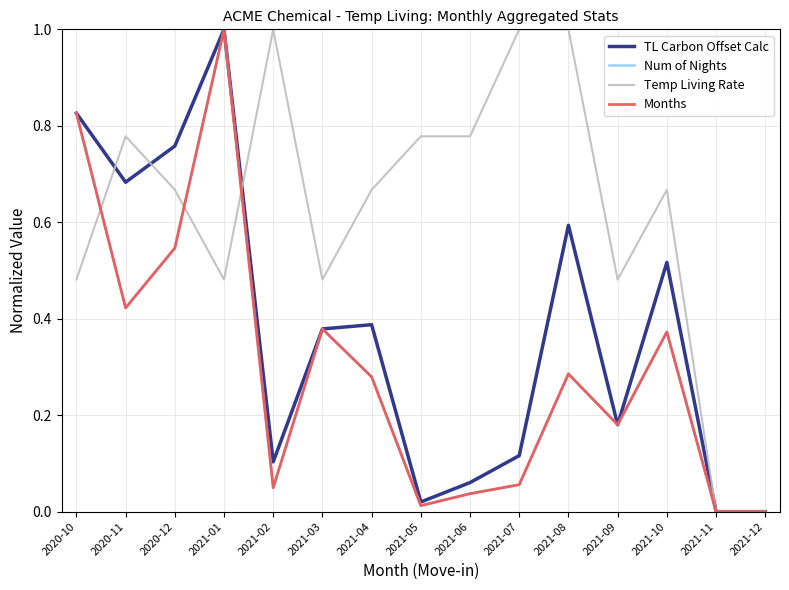

Is it true that Num of Nights equals 0.4 at 2021-01?

False